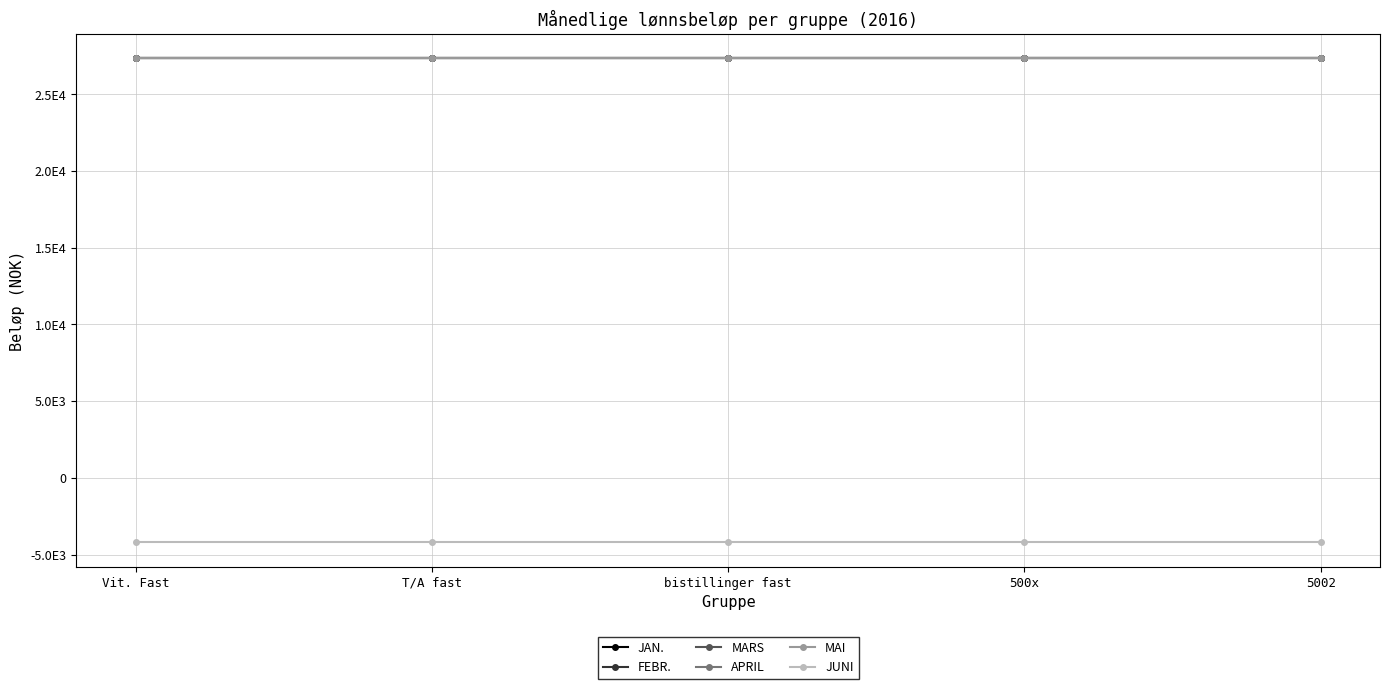

Is this an area chart (filled region under the line)?

No